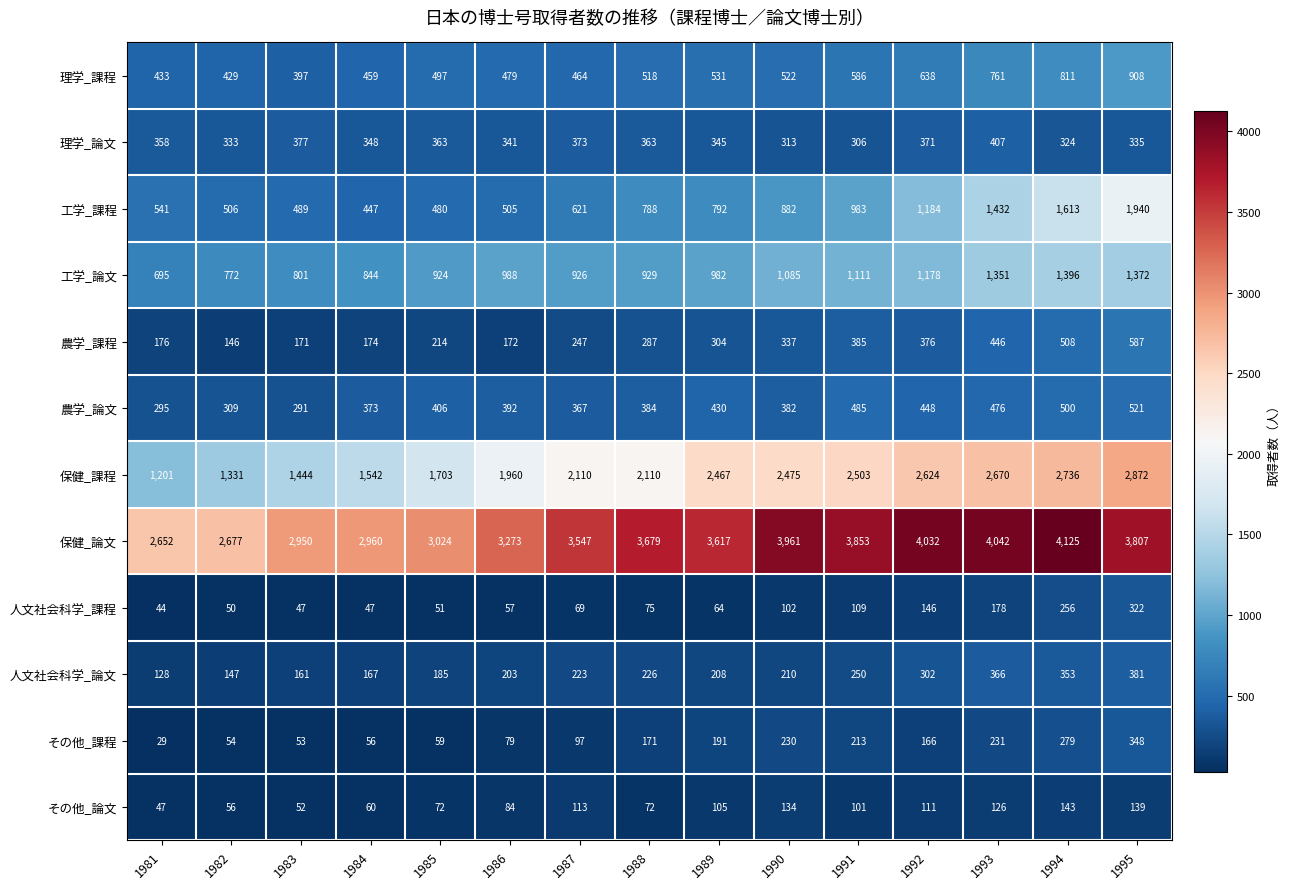

Which series has the largest total across all categories?

保健_論文